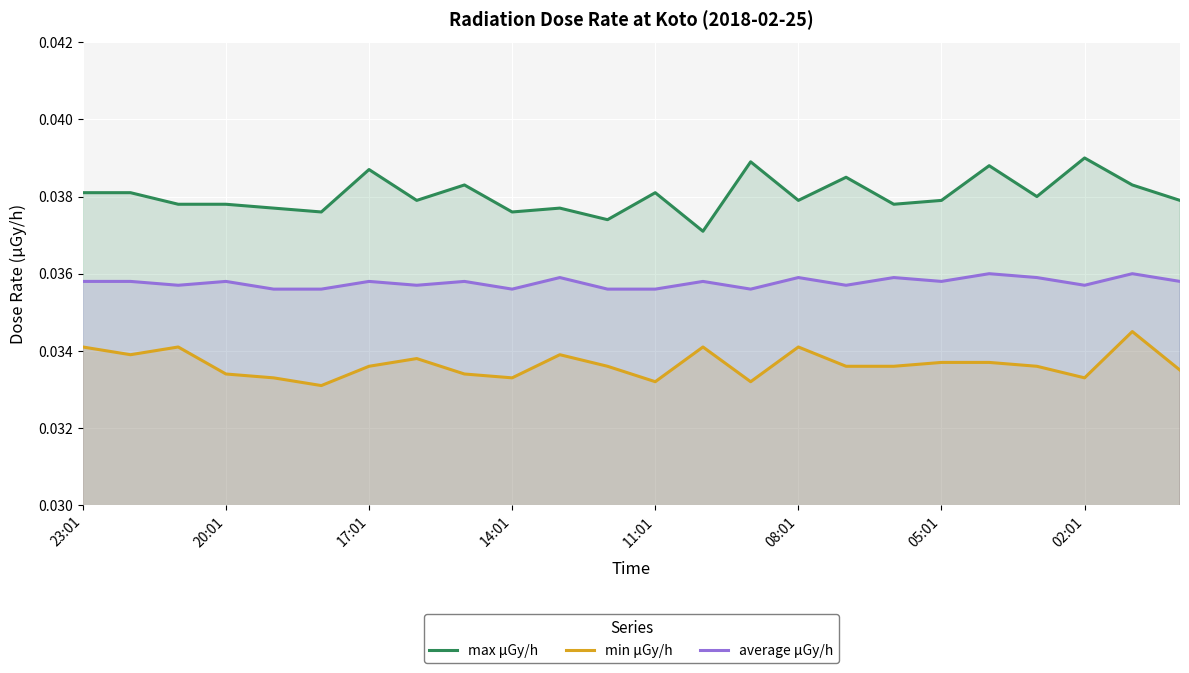

Which series has the largest total across all categories?

max μGy/h